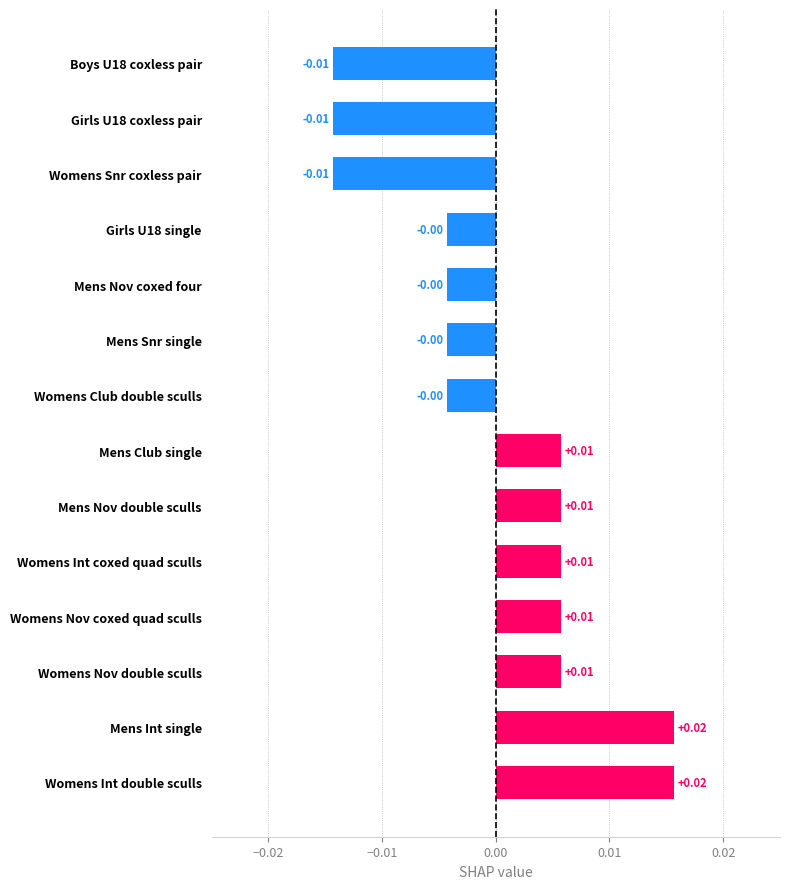

Which has a higher value, Mens Int single or Womens Nov double sculls?

Mens Int single